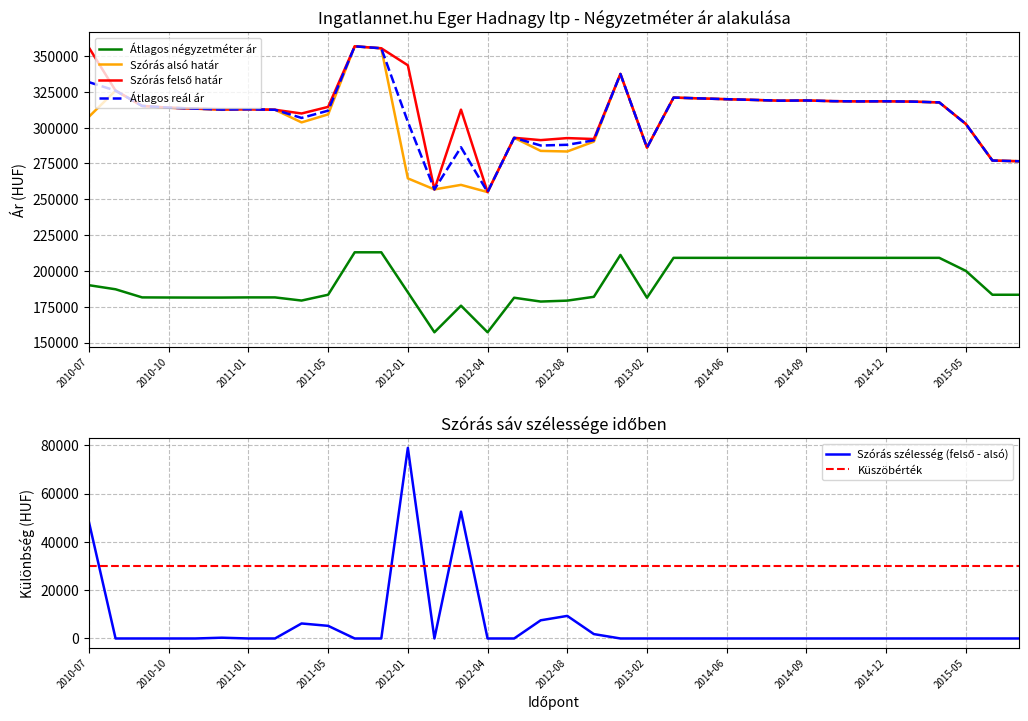

At which label does Átlagos reál ár first exceed 313917?

2010-07